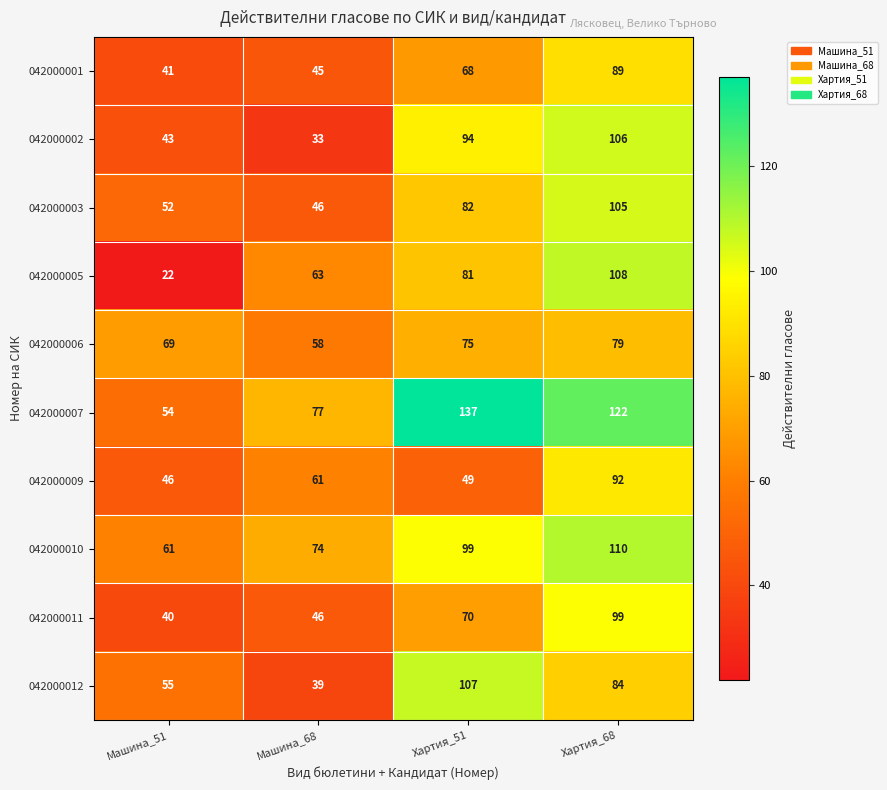

Rank the series at Хартия_68 from lowest to highest value.

042000006, 042000012, 042000001, 042000009, 042000011, 042000003, 042000002, 042000005, 042000010, 042000007